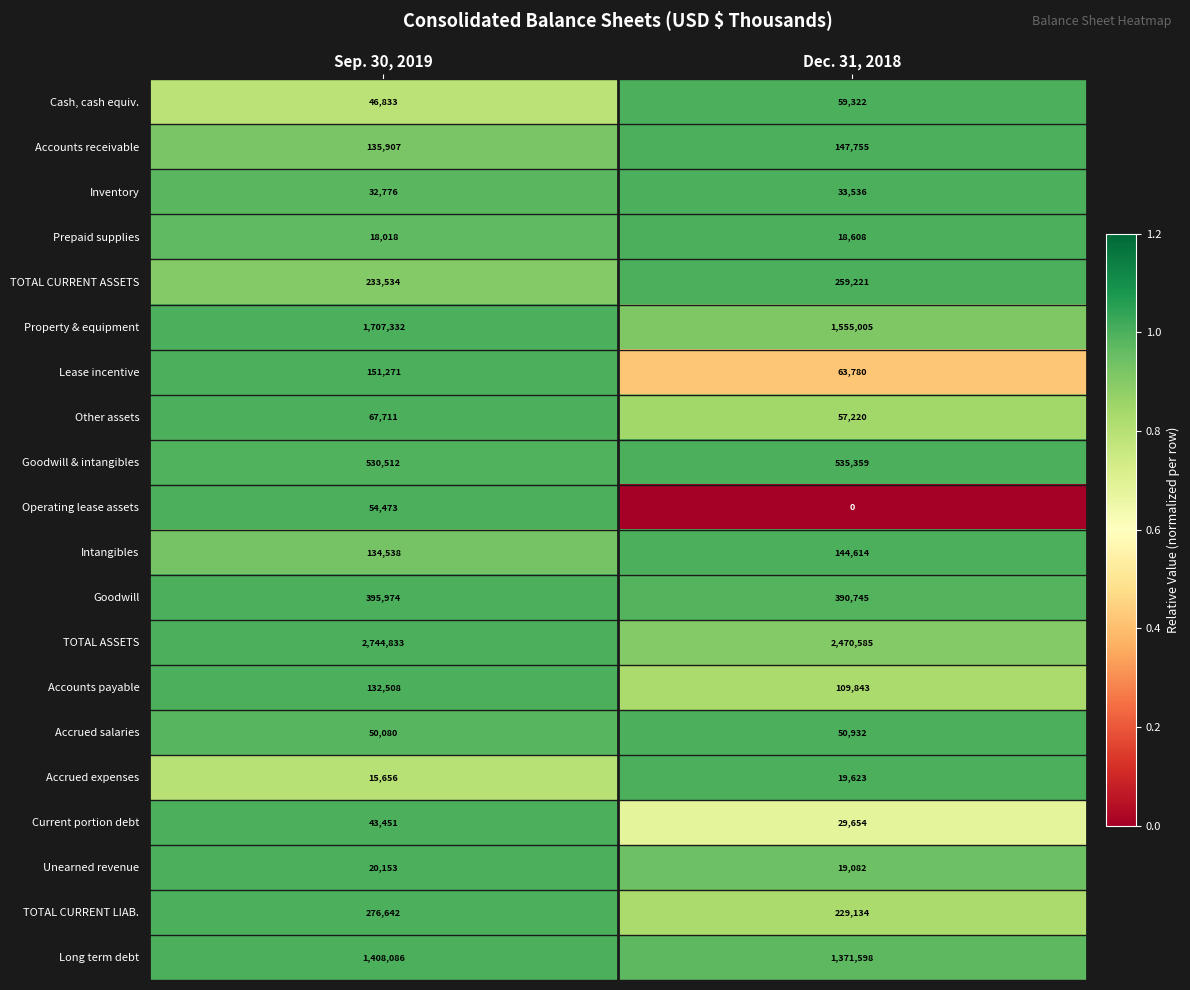

Is the value of Goodwill at Sep. 30, 2019 greater than the value of TOTAL ASSETS at Dec. 31, 2018?

No